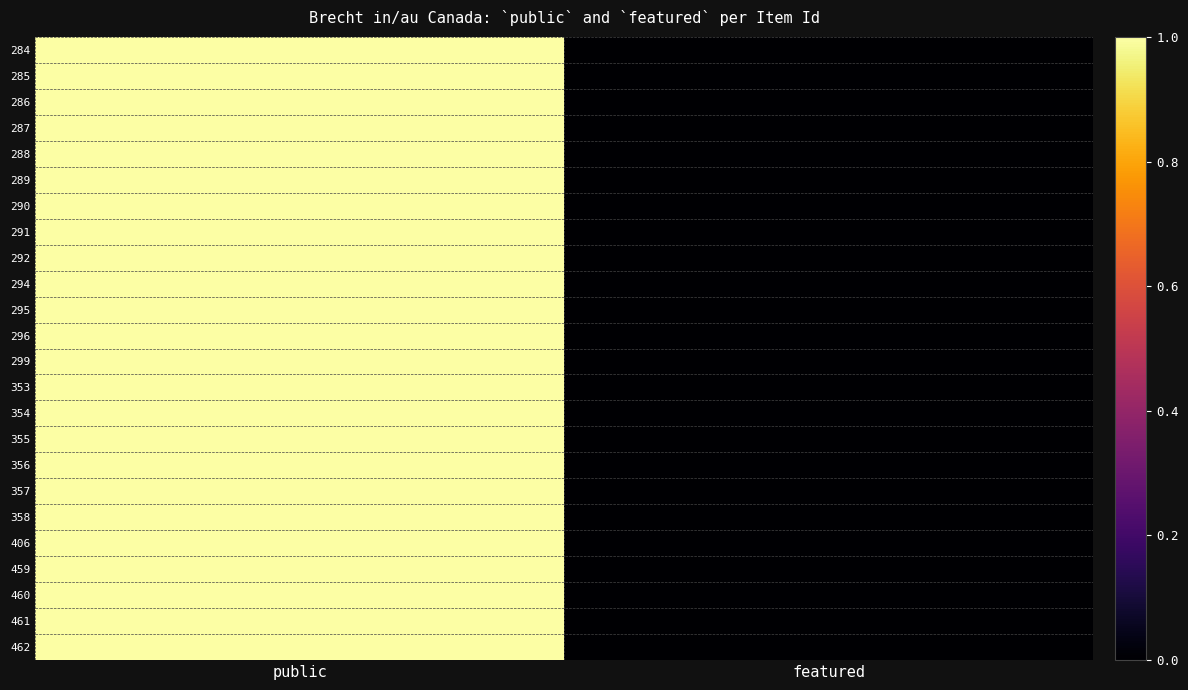

Which series has the widest spread of values?

284